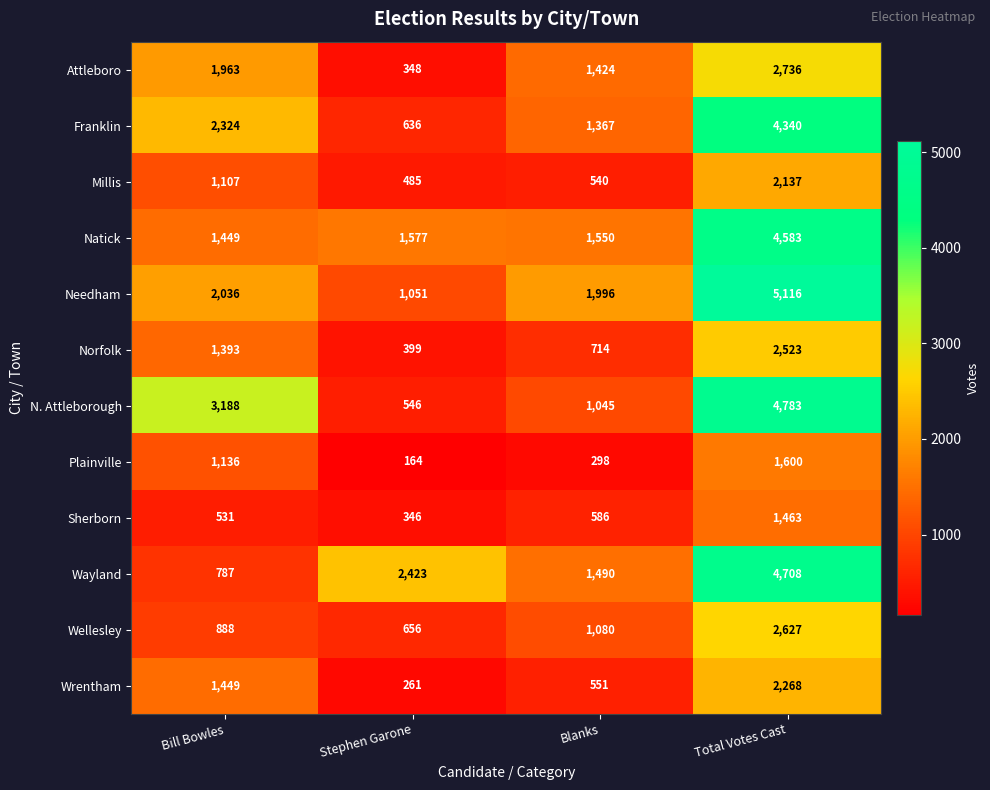

Between Stephen Garone and Total Votes Cast, which series saw the biggest shift?

N. Attleborough